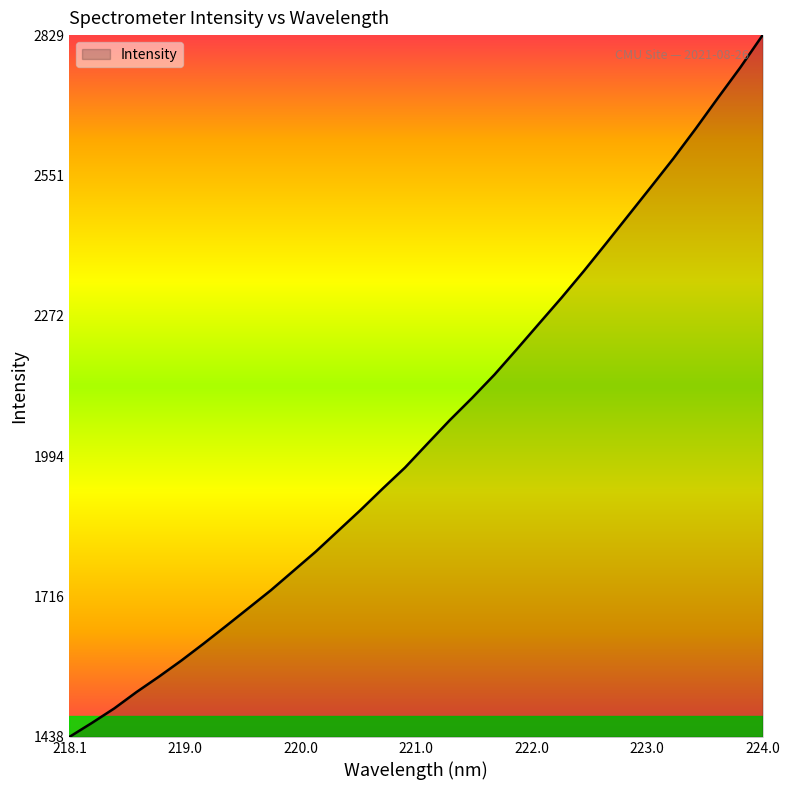

What is the maximum value shown in the chart?

2829.0